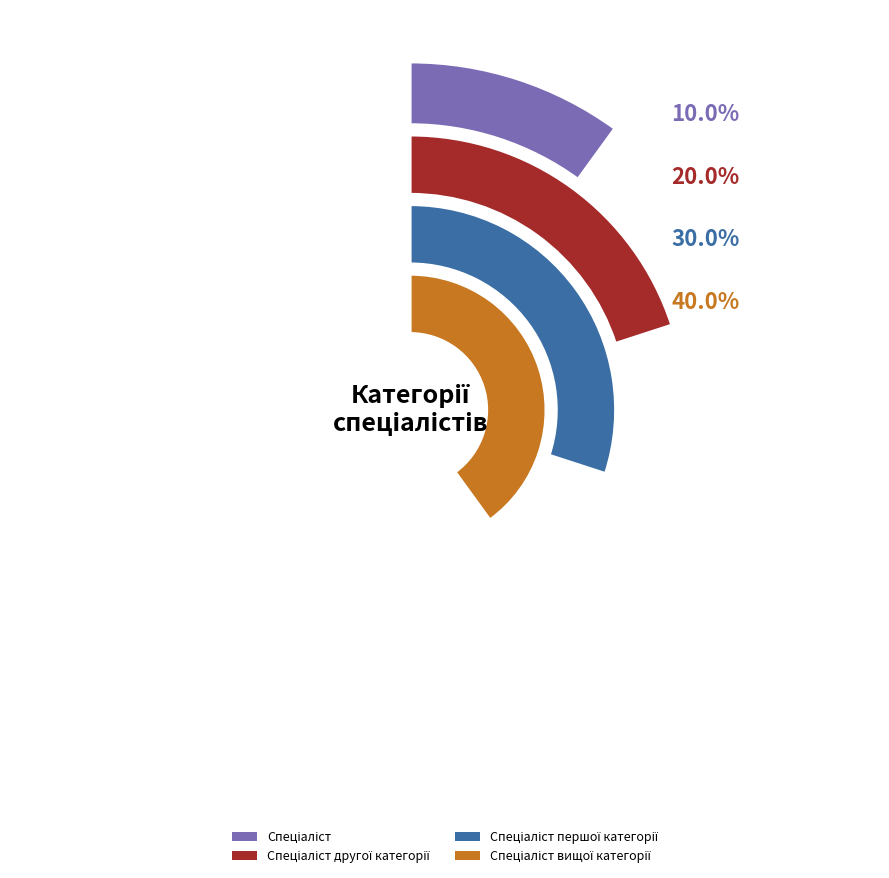

The Спеціаліст другої категорії slice represents 9% of the pie. True or false?

False